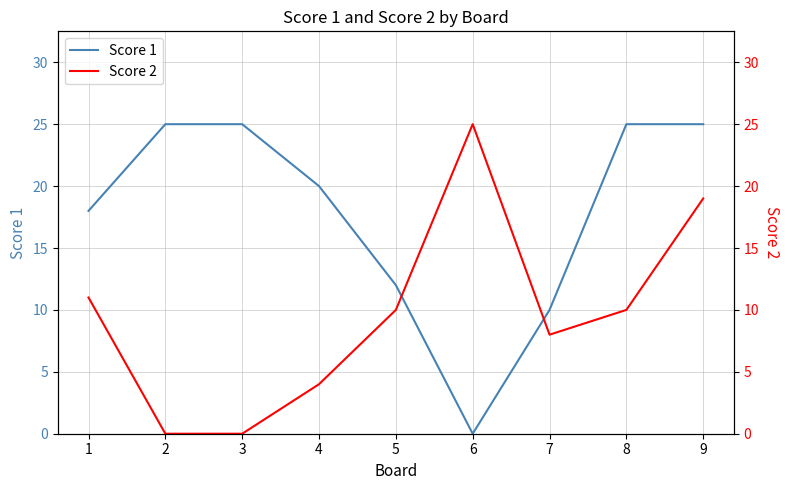

True or false: Score 1 and Score 2 intersect in this chart.

True